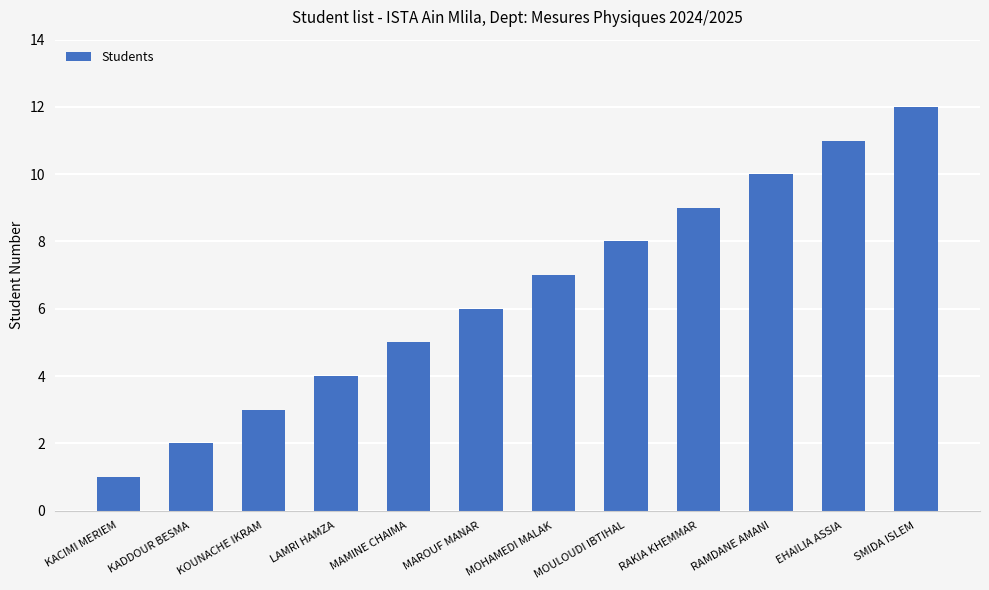

Rank the categories by value from highest to lowest.

SMIDA ISLEM, EHAILIA ASSIA, RAMDANE AMANI, RAKIA KHEMMAR, MOULOUDI IBTIHAL, MOHAMEDI MALAK, MAROUF MANAR, MAMINE CHAIMA, LAMRI HAMZA, KOUNACHE IKRAM, KADDOUR BESMA, KACIMI MERIEM